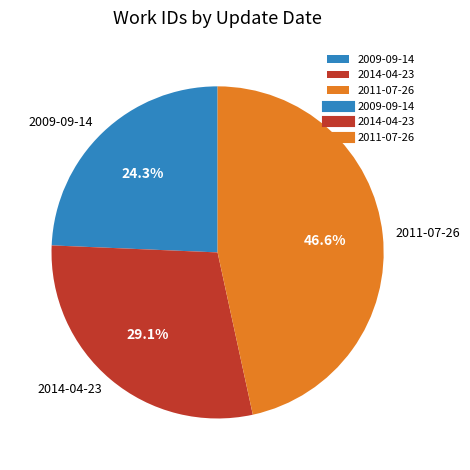

Is there any slice that represents more than half of the pie?

No